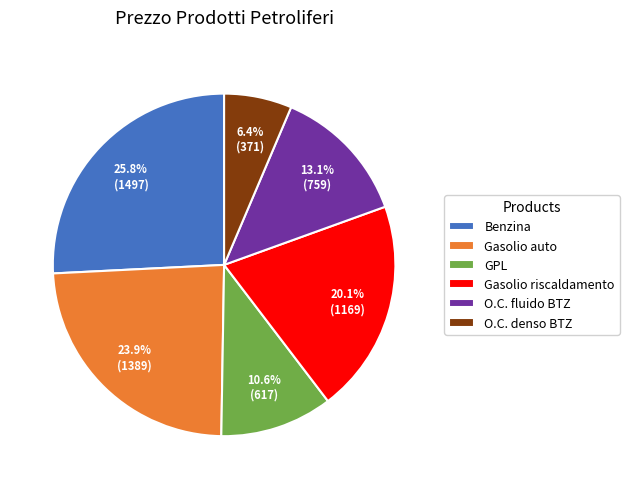

To the nearest percent, what portion does Benzina represent?

26%